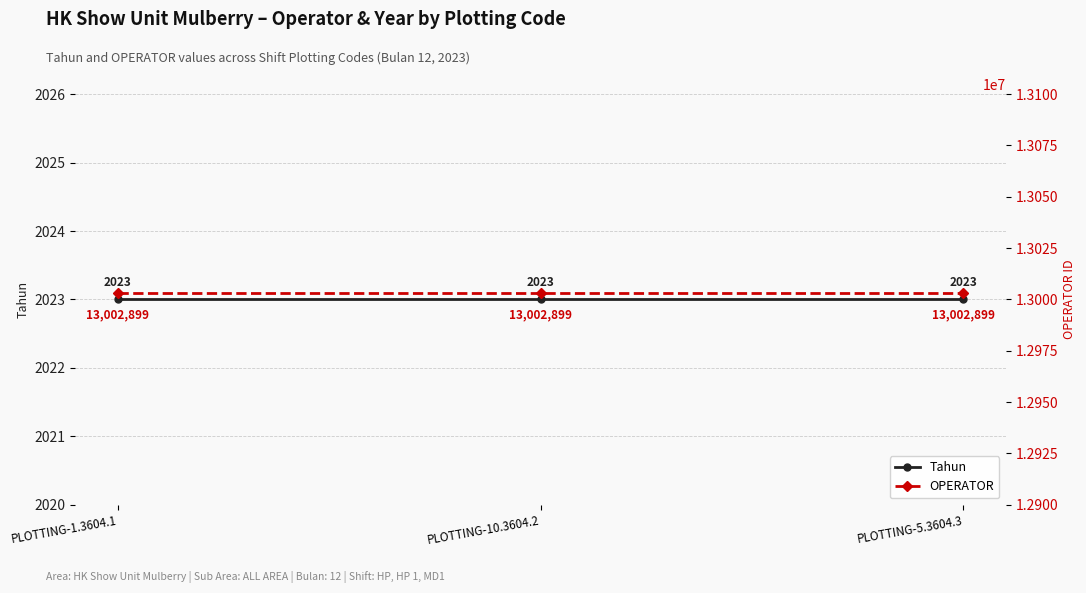

Is this an area chart (filled region under the line)?

No